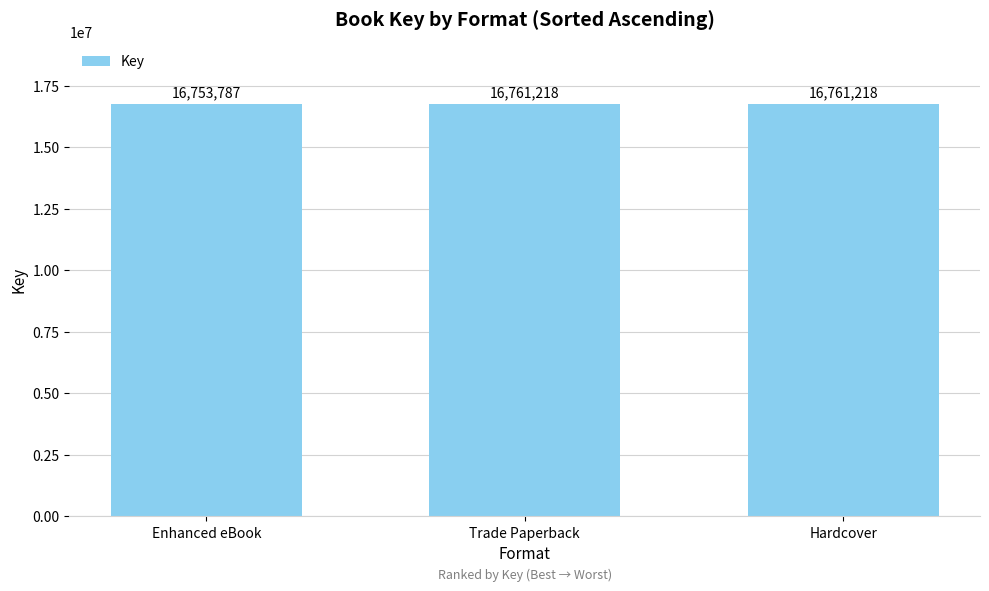

What value does the data have at Enhanced eBook, to the nearest 50?

16753800